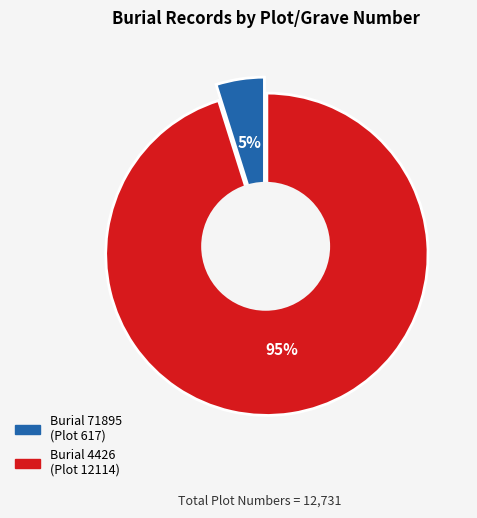

Which category has the biggest portion of the pie?

4426